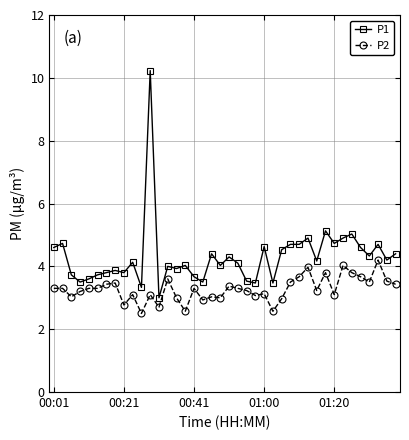

List the series in order of their peak value, lowest first.

P2, P1